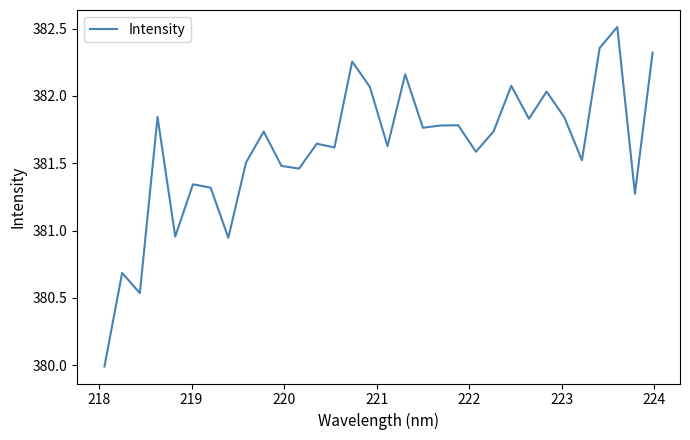

What is the smallest value displayed?

380.0